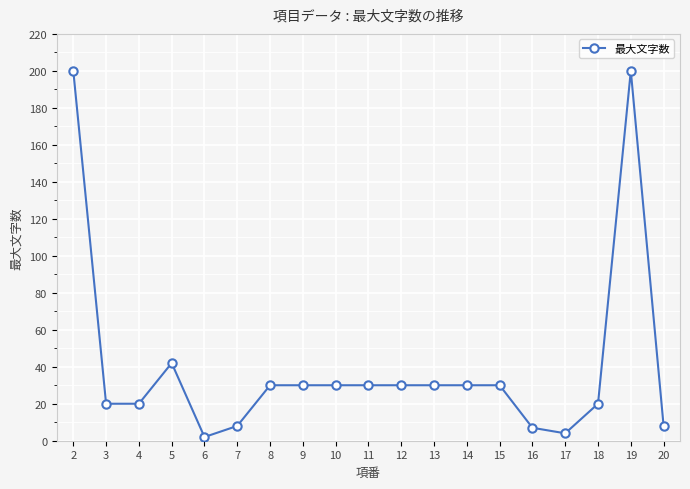

Reading right to left, extract all data points from this chart.

20=8	19=200	18=20	17=4	16=7	15=30	14=30	13=30	12=30	11=30	10=30	9=30	8=30	7=8	6=2	5=42	4=20	3=20	2=200